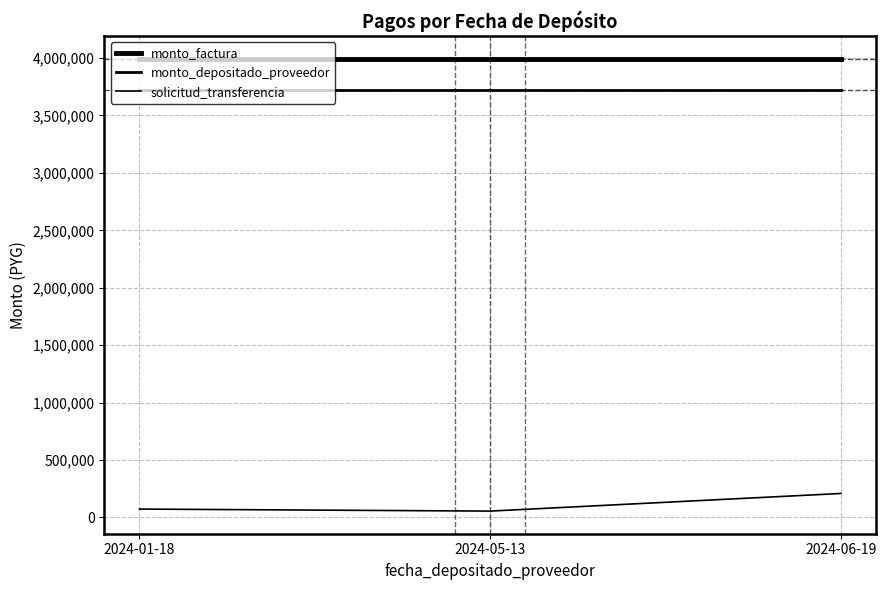

Rank the categories by monto_depositado_proveedor value from highest to lowest.

2024-01-18, 2024-05-13, 2024-06-19